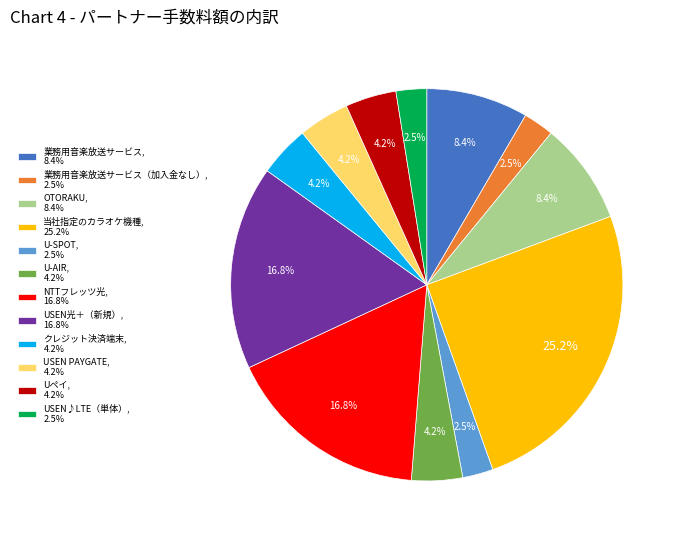

Is there any slice that represents more than half of the pie?

No